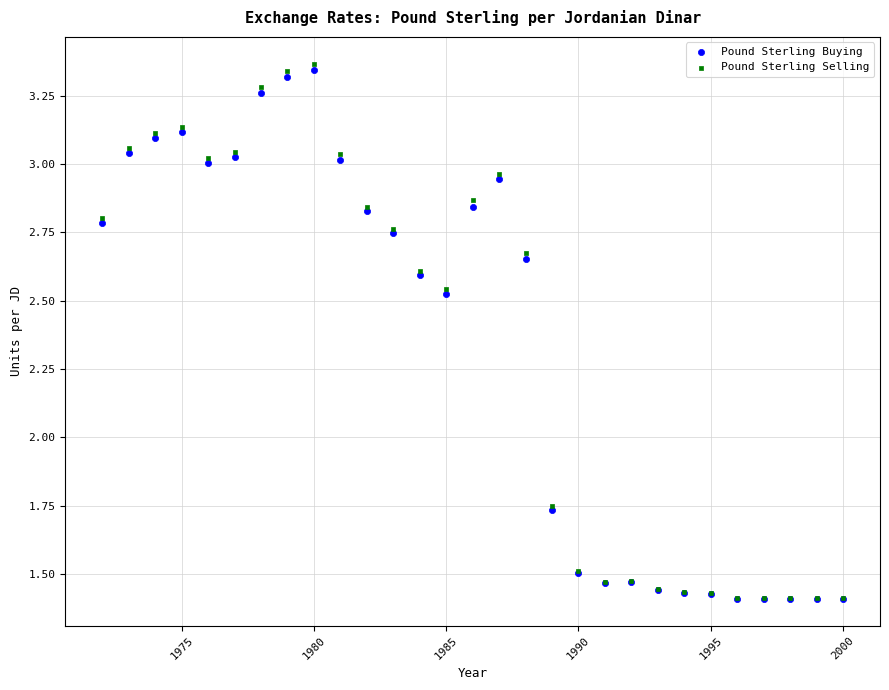

What are all the series names shown in the legend?

Pound Sterling Buying, Pound Sterling Selling